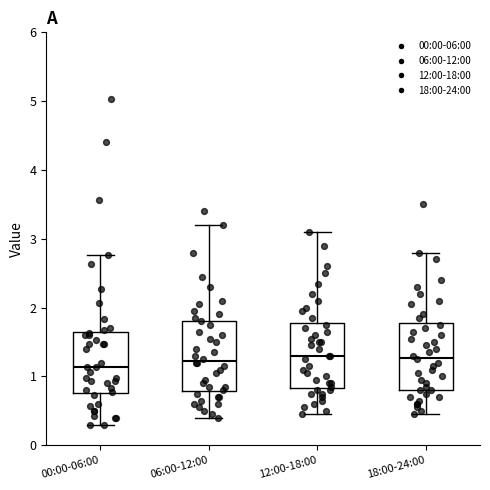

Reading left to right, read every box against the y-axis: the position of its median line, the range the box covers, and the ends of its whiskers. The values are not printed on the chart, so give them approximately, as read against the axis.

00:00-06:00: median 1.1, box 0.8 to 1.6, whiskers 0.3 to 2.8
06:00-12:00: median 1.2, box 0.8 to 1.8, whiskers 0.4 to 3.2
12:00-18:00: median 1.3, box 0.8 to 1.8, whiskers 0.5 to 3.1
18:00-24:00: median 1.3, box 0.8 to 1.8, whiskers 0.5 to 2.8